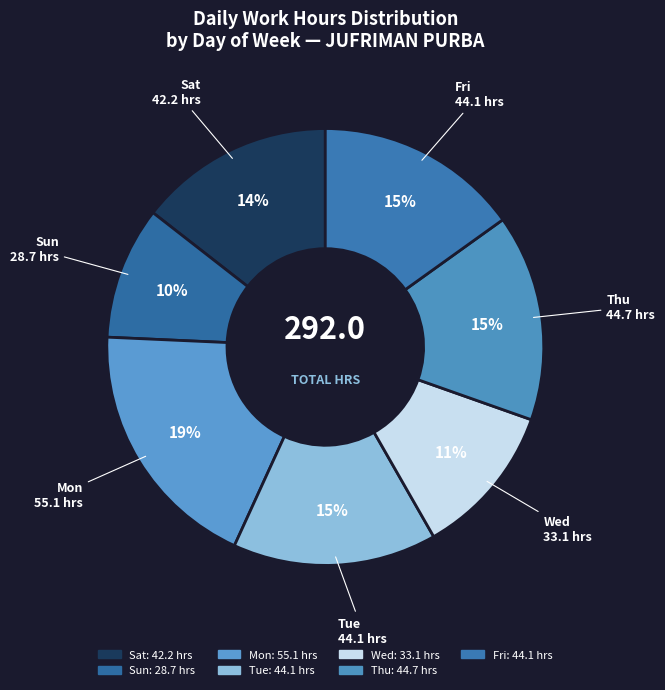

Count the number of slices in the pie.

7